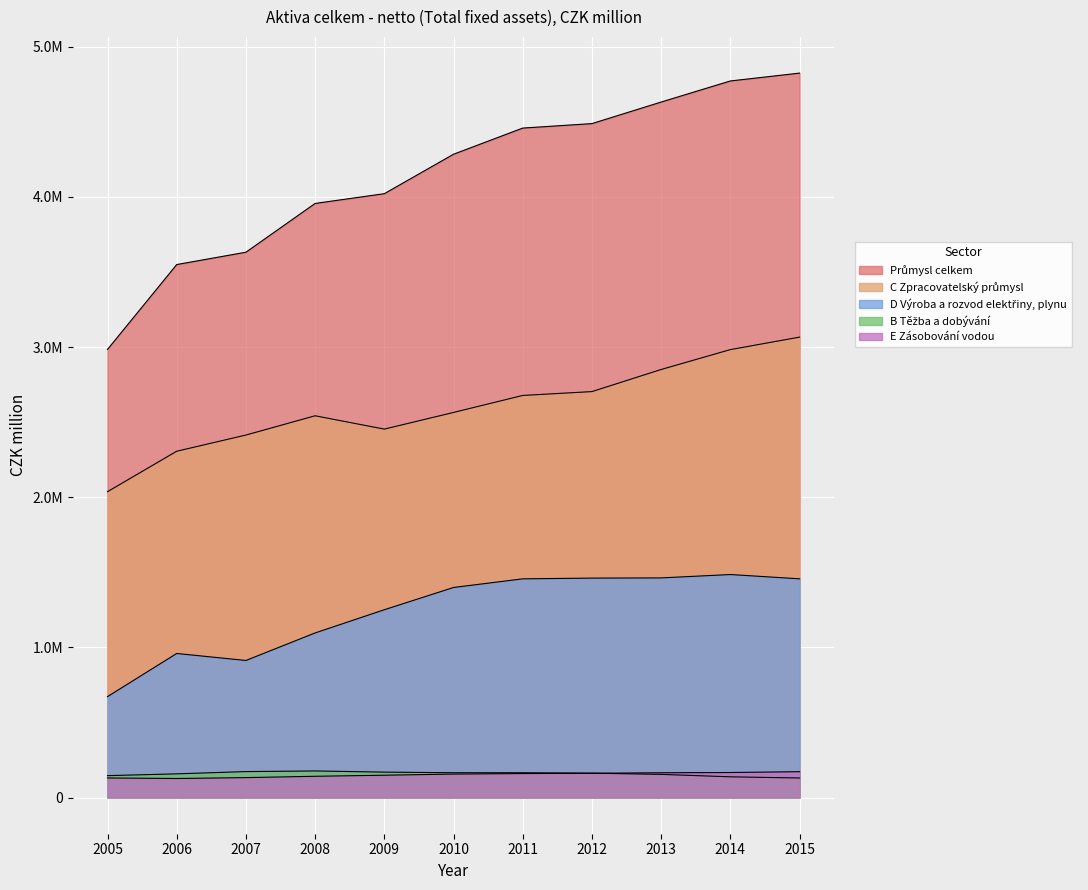

Reading left to right, extract all data points from this chart.

Průmysl celkem: 2005=2983939	2006=3549023	2007=3631152	2008=3955961	2009=4020997	2010=4283714	2011=4457876	2012=4487592	2013=4631261	2014=4771574	2015=4823912
C Zpracovatelský průmysl: 2005=2036480	2006=2305906	2007=2413643	2008=2541970	2009=2453192	2010=2564190	2011=2677343	2012=2702996	2013=2850135	2014=2982613	2015=3065726
D Výroba a rozvod elektřiny, plynu: 2005=671774	2006=959091	2007=912533	2008=1095863	2009=1250434	2010=1398569	2011=1456096	2012=1461026	2013=1462395	2014=1484801	2015=1456329
B Těžba a dobývání: 2005=145548	2006=157465	2007=172537	2008=176814	2009=168965	2010=164944	2011=164931	2012=162198	2013=153986	2014=137731	2015=129953
E Zásobování vodou: 2005=130137	2006=126562	2007=132439	2008=141314	2009=148406	2010=156011	2011=159505	2012=161373	2013=164745	2014=166428	2015=171905